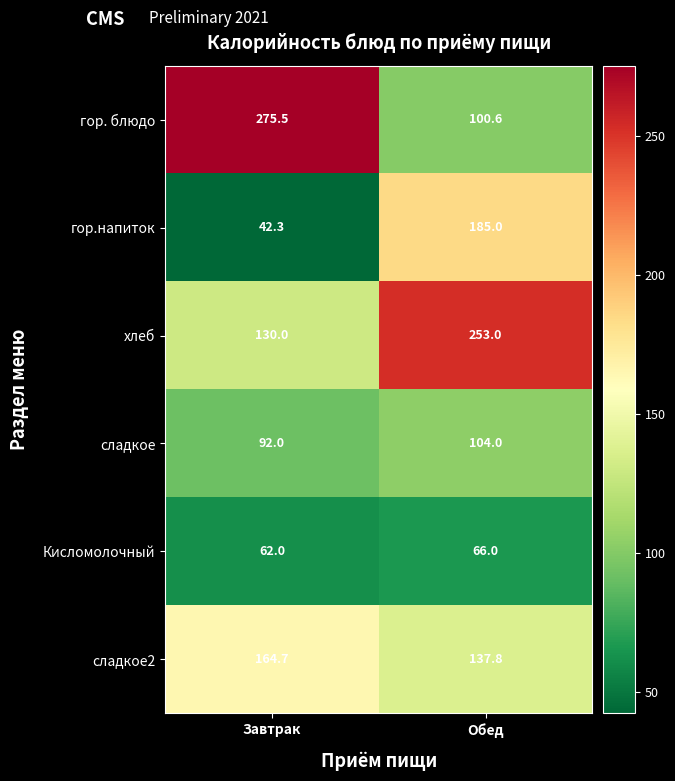

Which series changed the most between Завтрак and Обед?

гор. блюдо